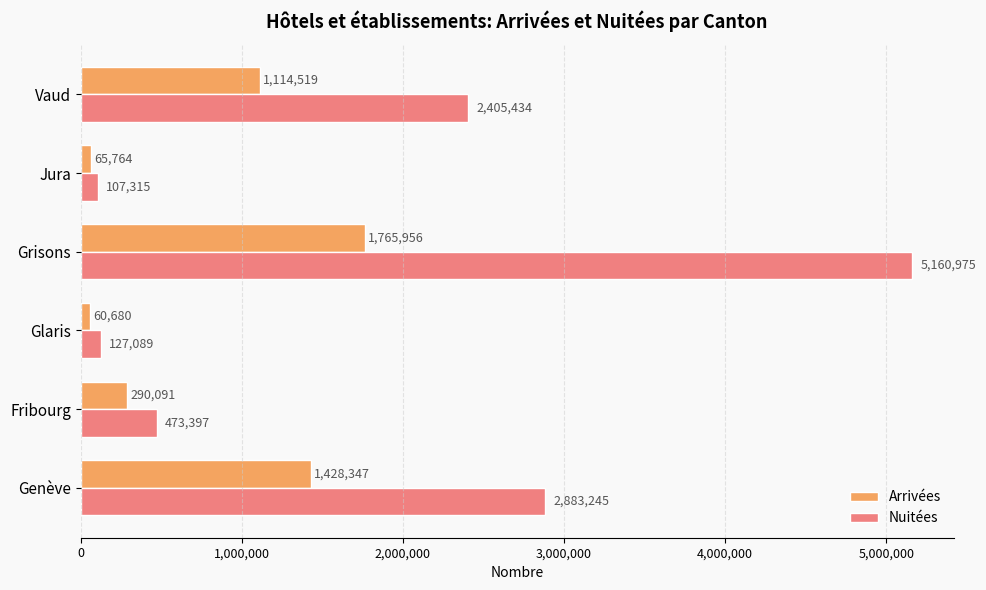

What is the average value of the Nuitées series?

1859576